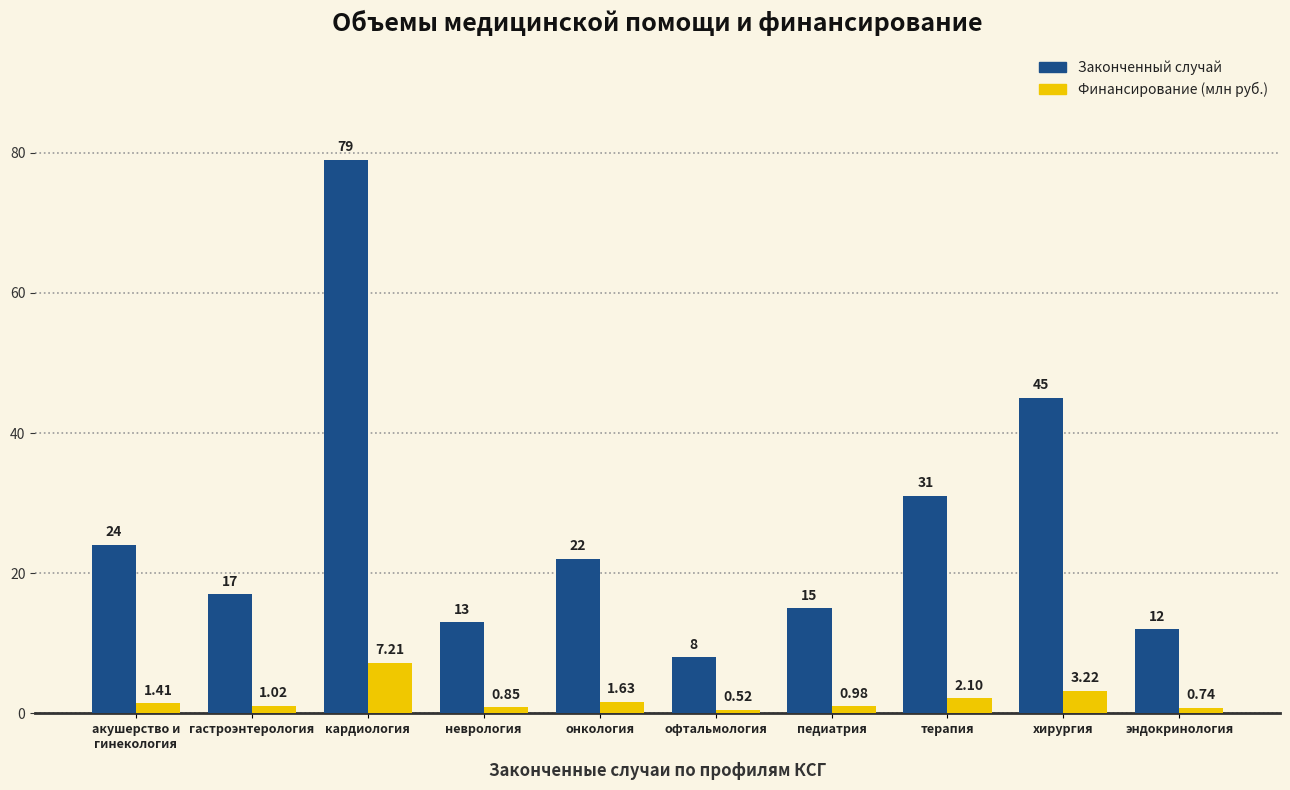

At which category is the sum across all series the highest?

кардиология